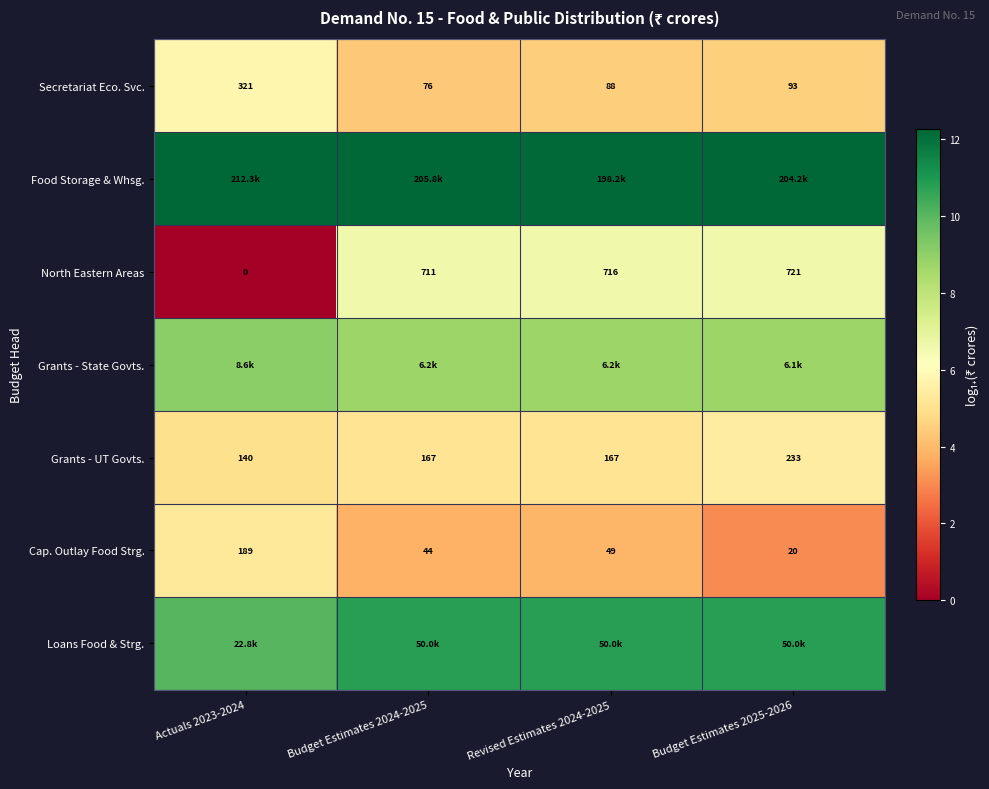

Is the value of Cap. Outlay Food Strg. at Budget Estimates 2024-2025 greater than the value of North Eastern Areas at Actuals 2023-2024?

Yes